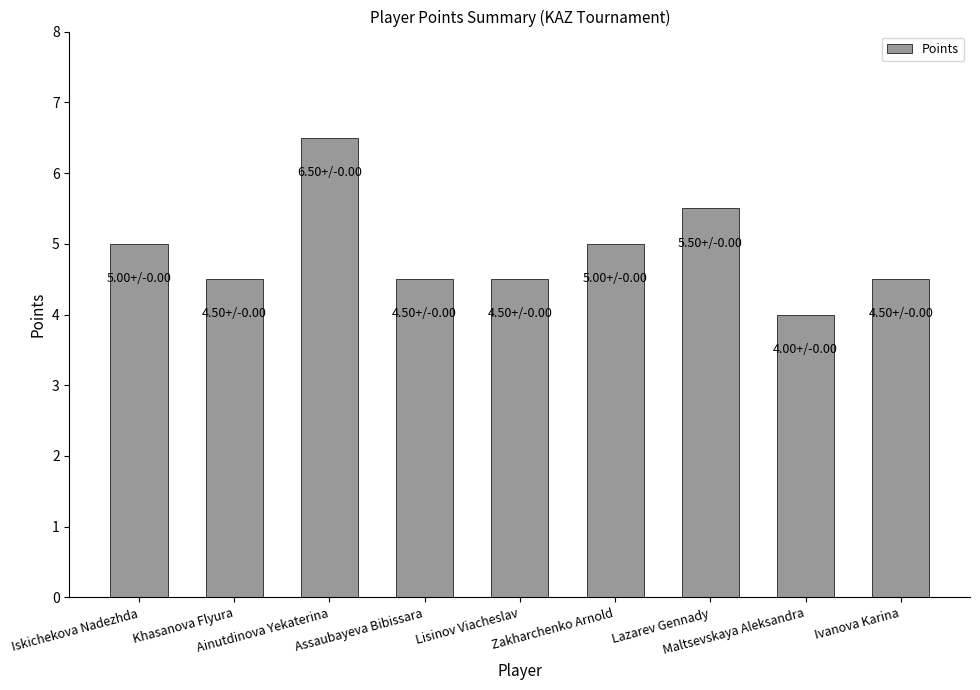

What is the difference between the values at Khasanova Flyura and Lazarev Gennady?

1.0